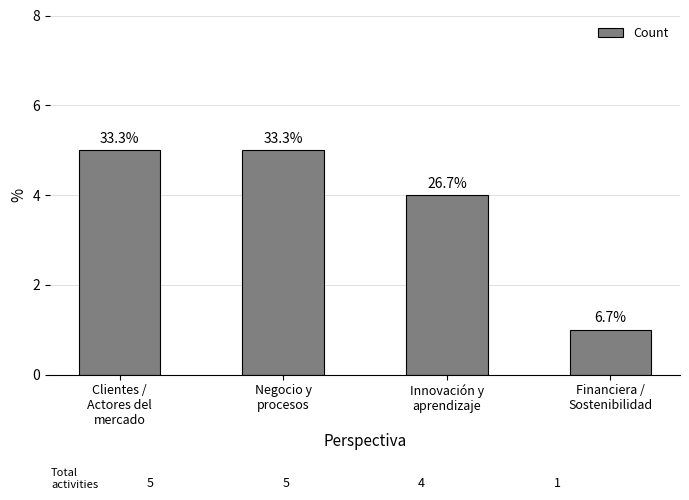

Reading left to right, extract all data points from this chart.

Clientes /
Actores del
mercado=5	Negocio y
procesos=5	Innovación y
aprendizaje=4	Financiera /
Sostenibilidad=1